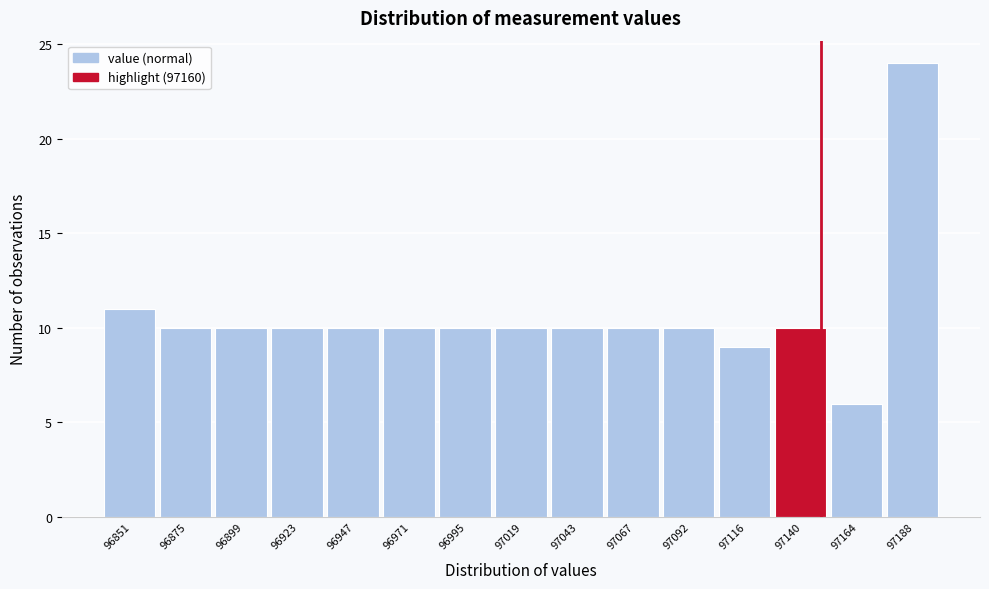

Reading right to left, list all the values displayed in this chart.

97188=24	97164=6	97140=10	97116=9	97092=10	97067=10	97043=10	97019=10	96995=10	96971=10	96947=10	96923=10	96899=10	96875=10	96851=11